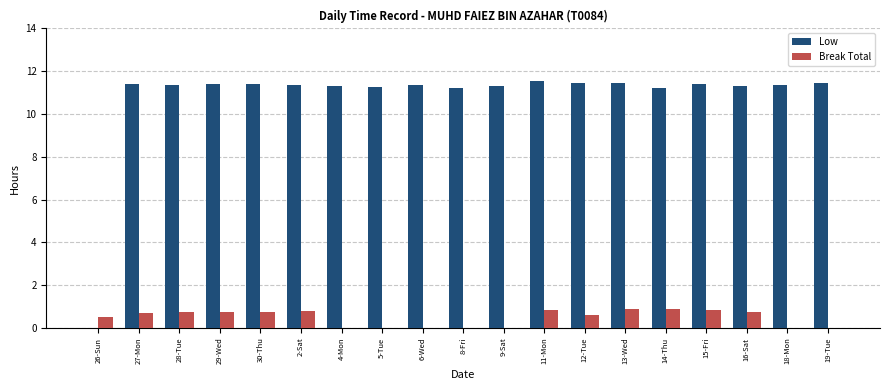

Does the chart contain stacked bars?

No